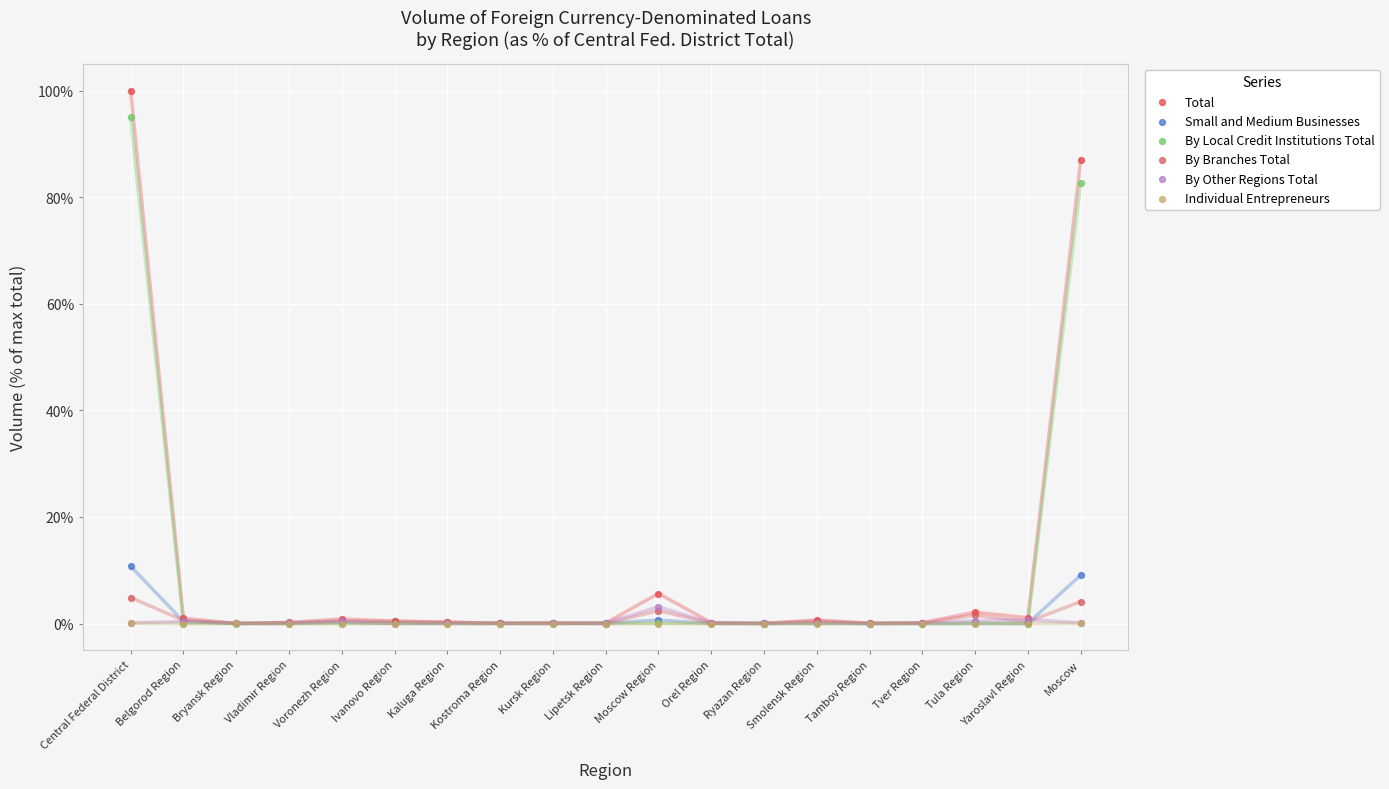

Across all series, what Y value is closest to 50?

82.6